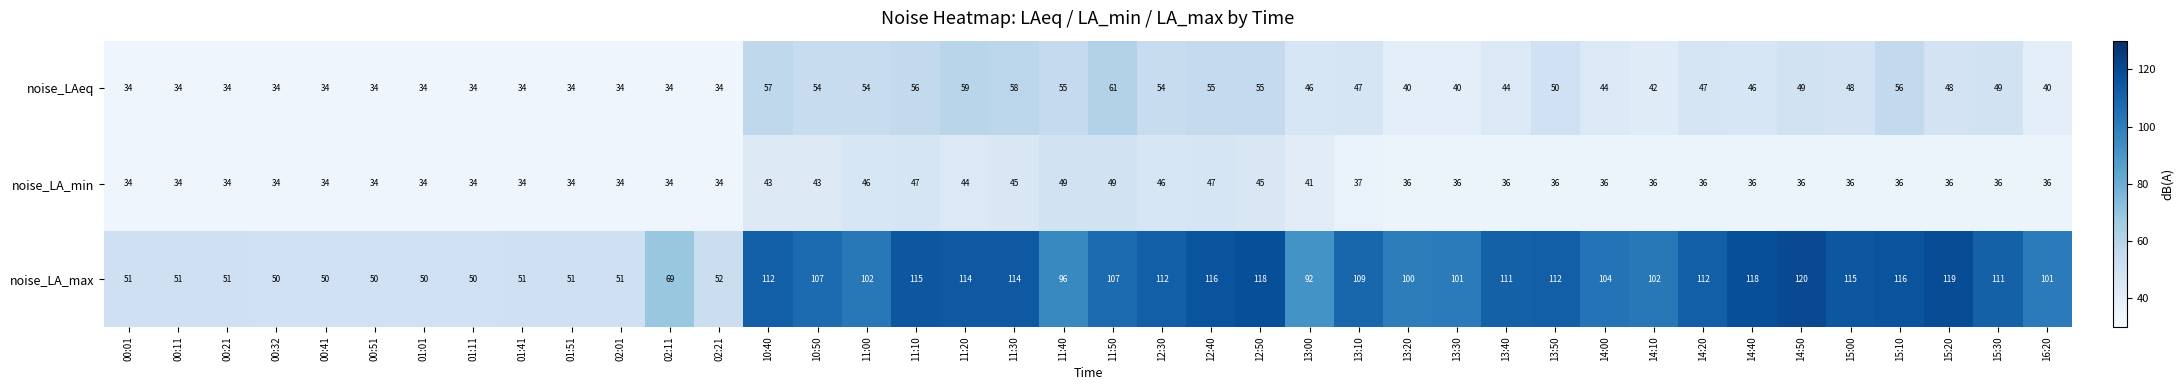

What is the difference between the second highest and second lowest values in the noise_LAeq series?

25